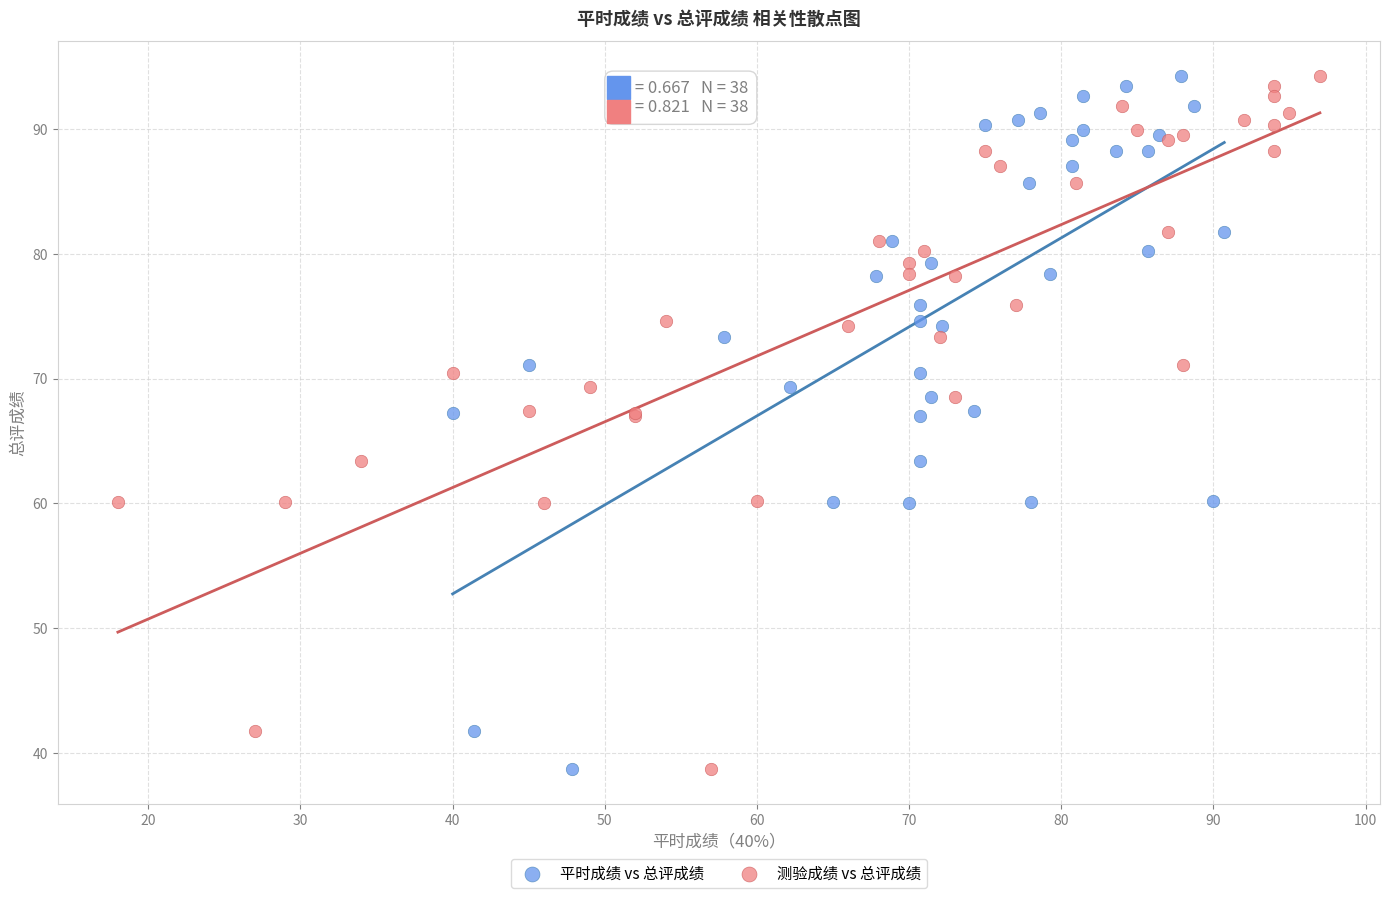

What are all the series names shown in the legend?

平时成绩 vs 总评成绩, 测验成绩 vs 总评成绩